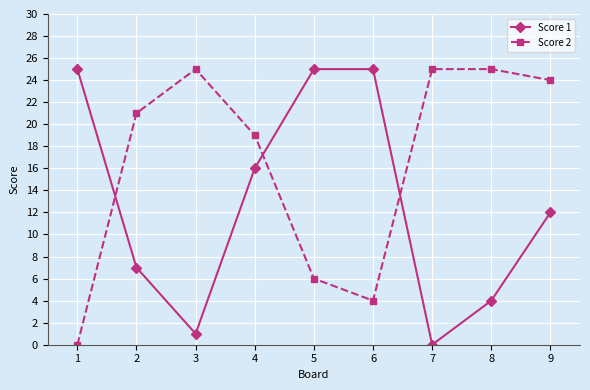

Which series ends up on top after the final intersection of Score 1 and Score 2?

Score 2